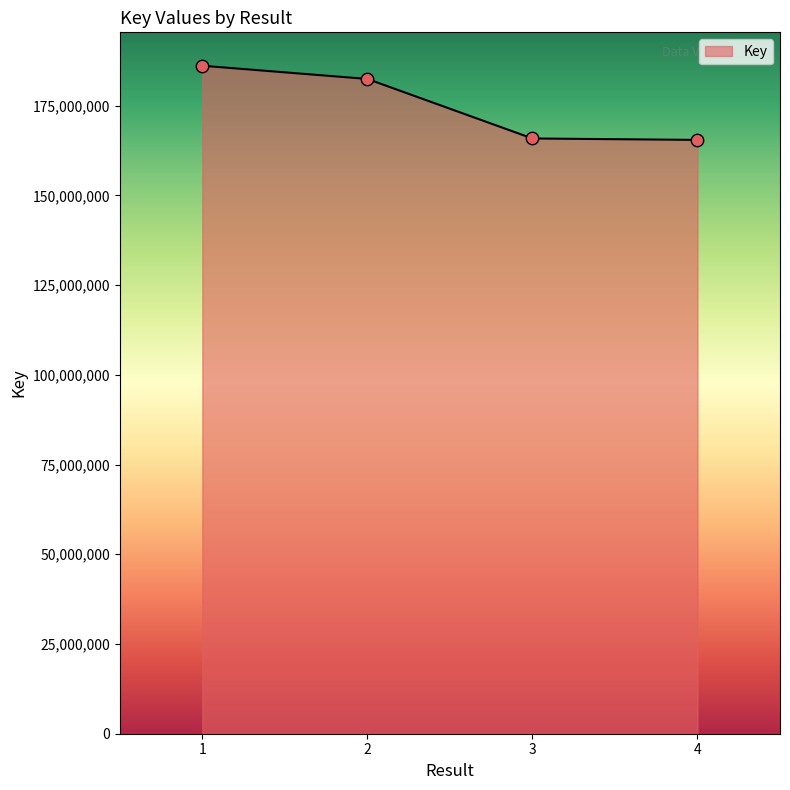

What is the change in value from 2 to 4?

-16980931